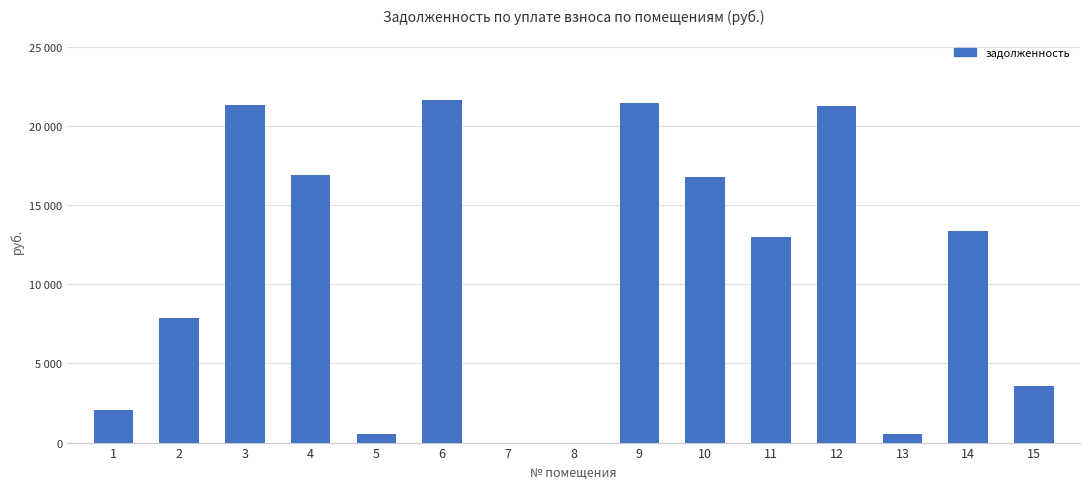

What is the sum of all values?

160320.5